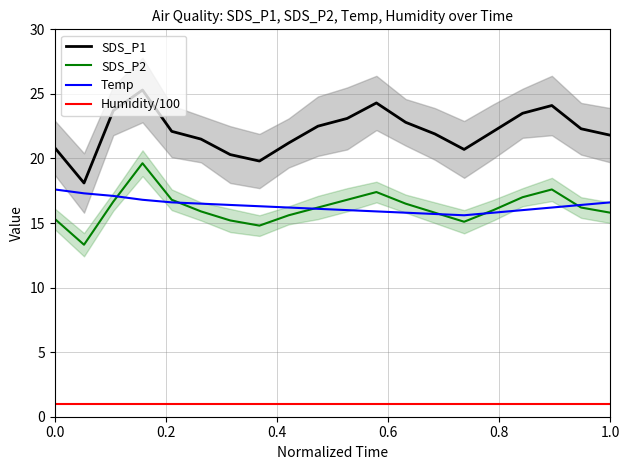

What is the minimum value for Temp?

15.6